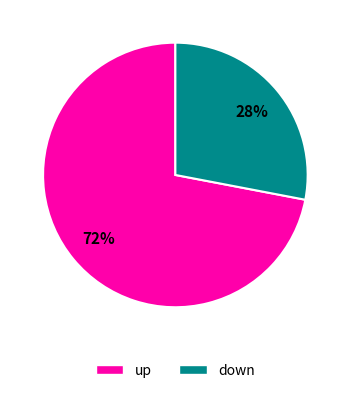

The up slice represents 72% of the pie. True or false?

True